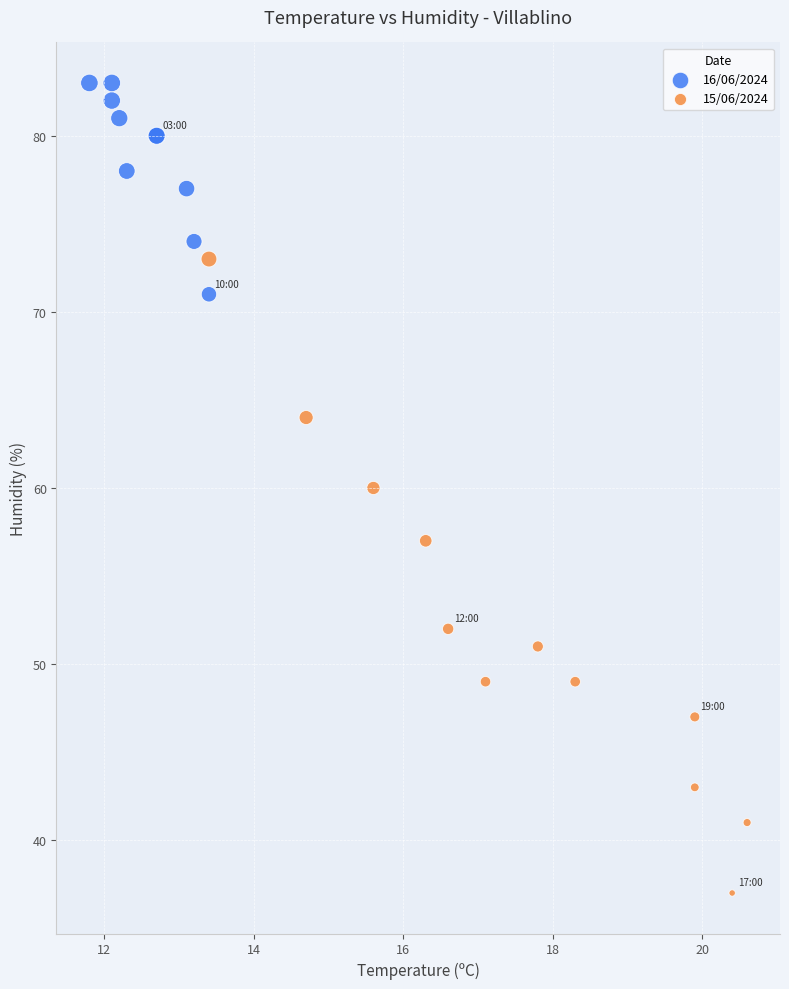

Which series reaches the maximum Y coordinate?

16/06/2024